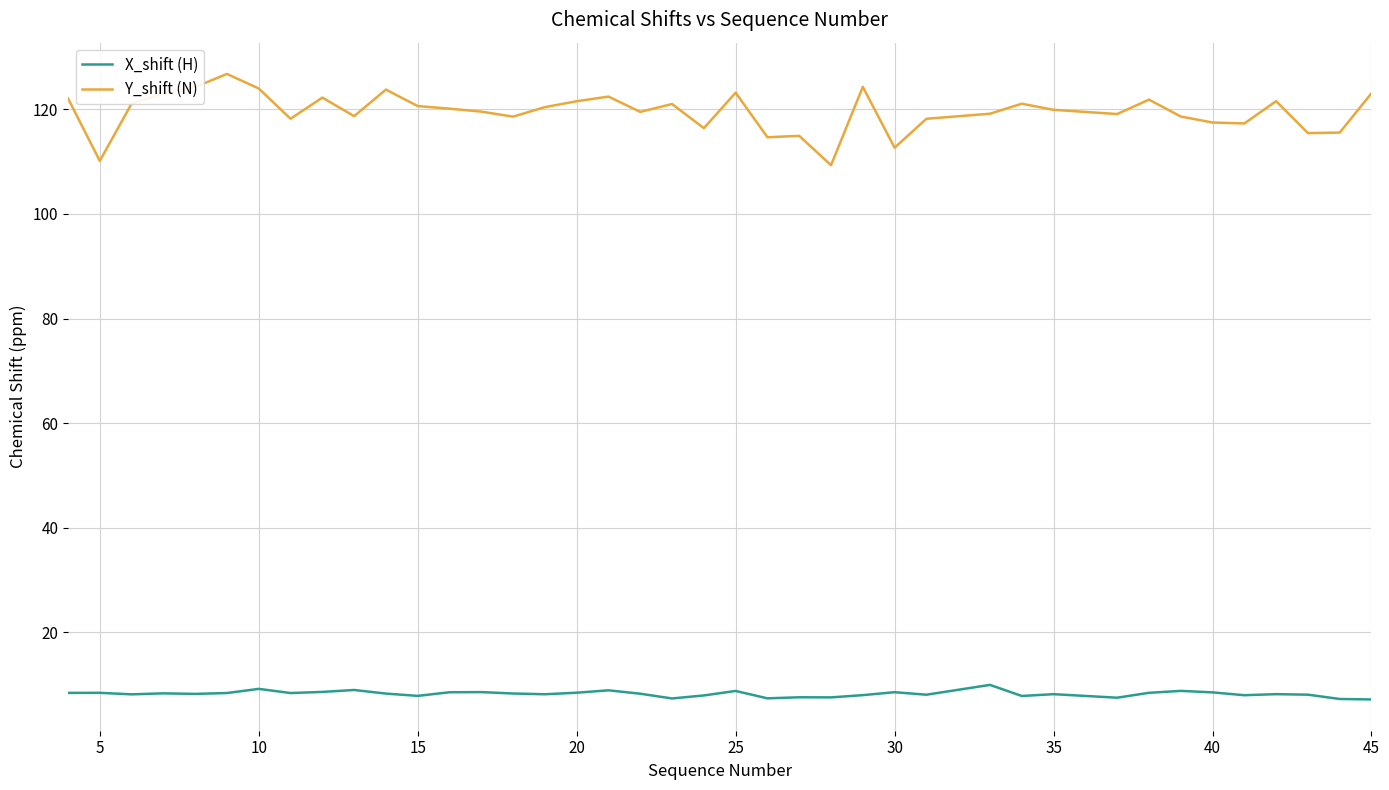

Does the chart display data point markers on the line(s)?

No